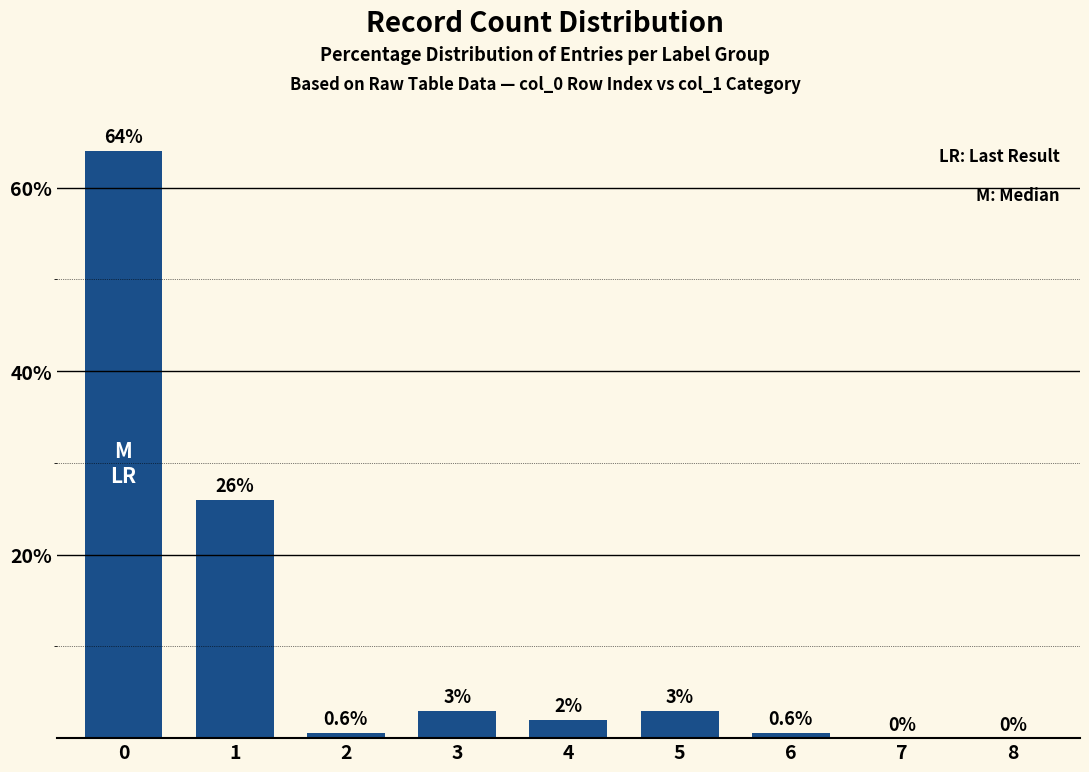

What is the greatest value displayed?

64.0